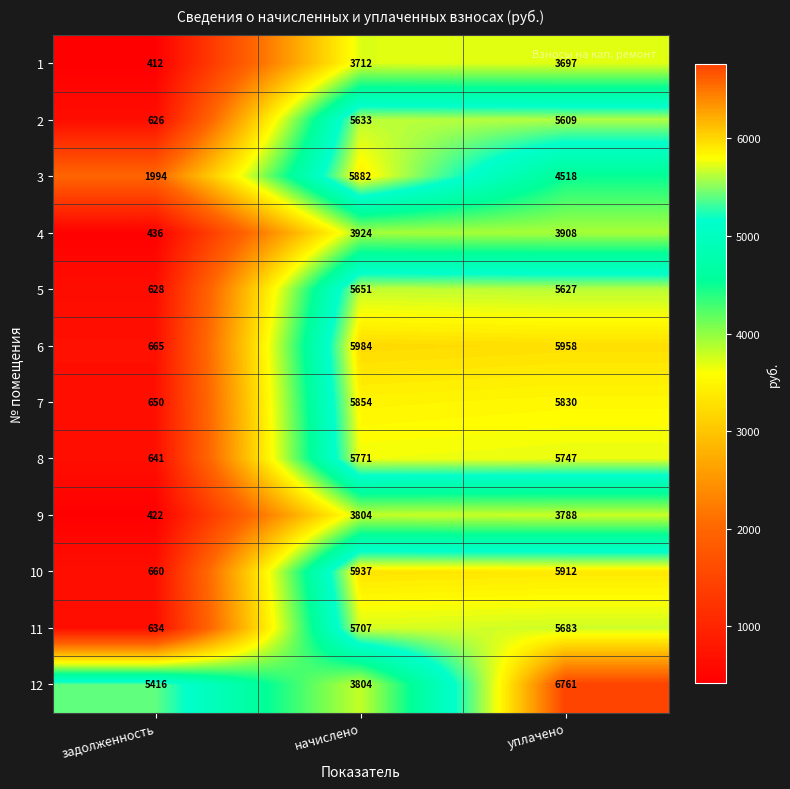

Count the number of categories in the chart.

3